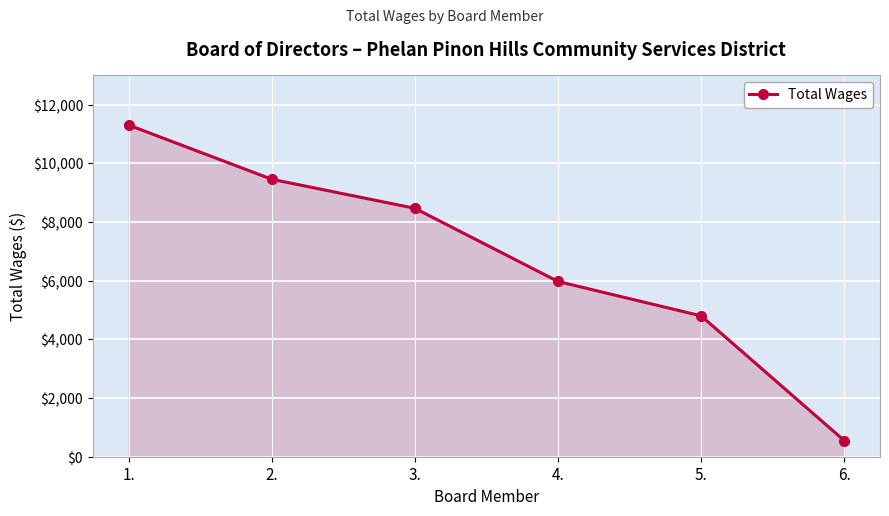

How many lines are shown in the chart?

1